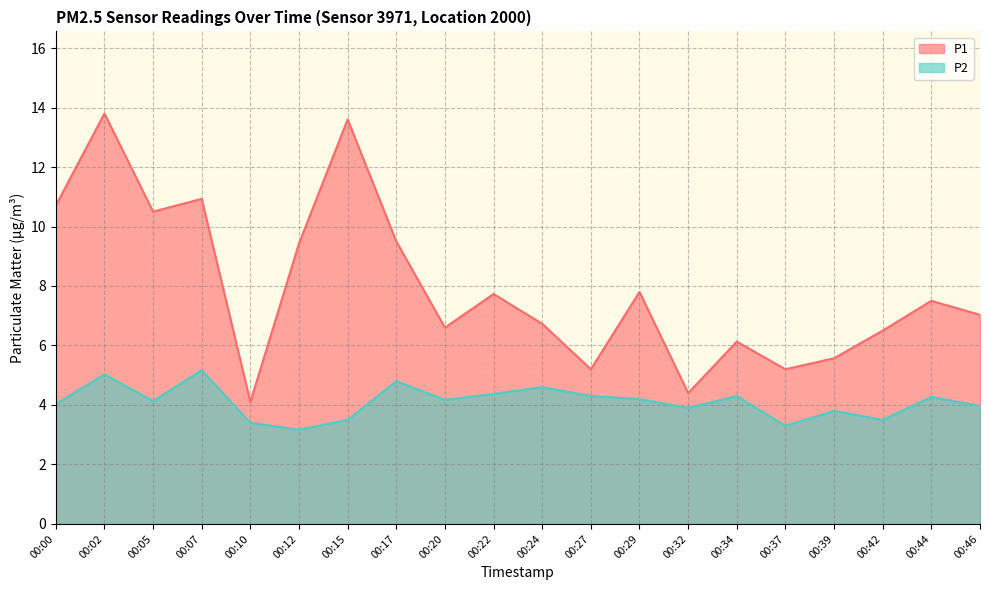

Which category has the lowest value in the P2 series?

00:12